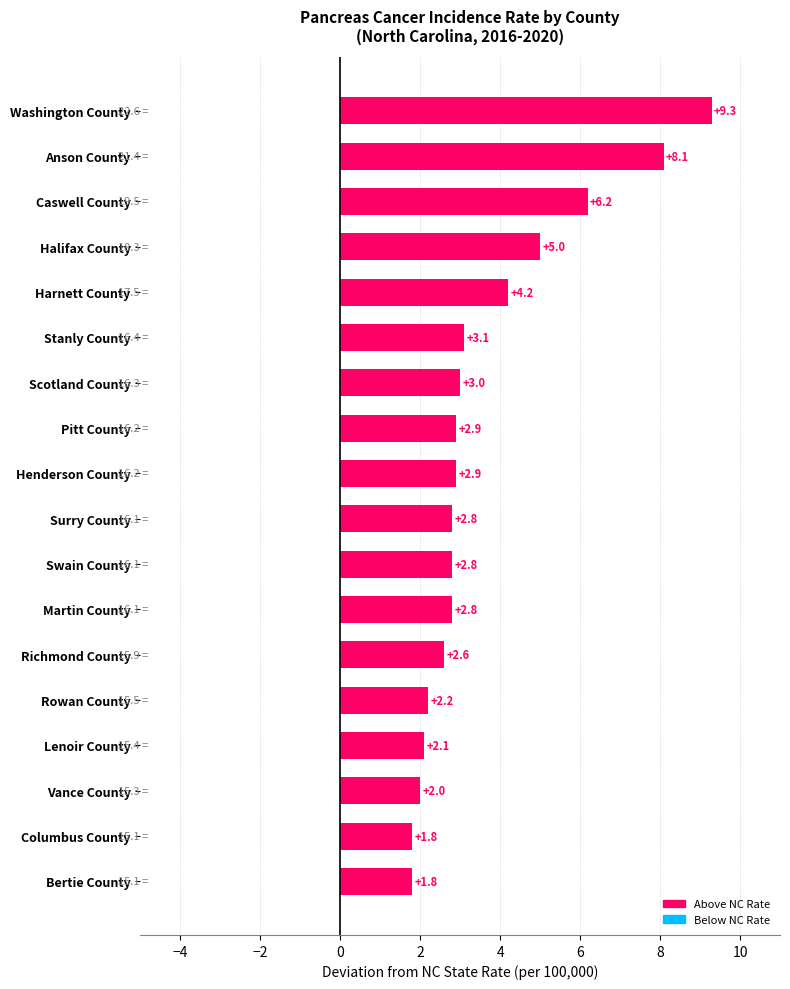

What is the value of the 17th bar from the top?

1.8